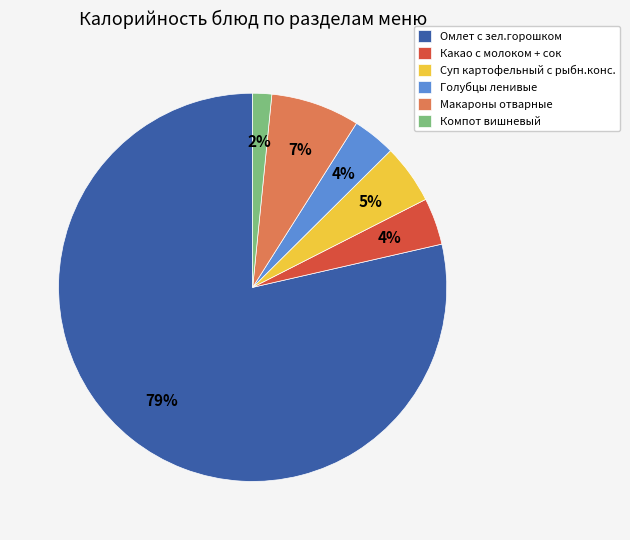

To the nearest percent, what is the combined percentage of Какао с молоком + сок and Суп картофельный с рыбн.конс.?

9%